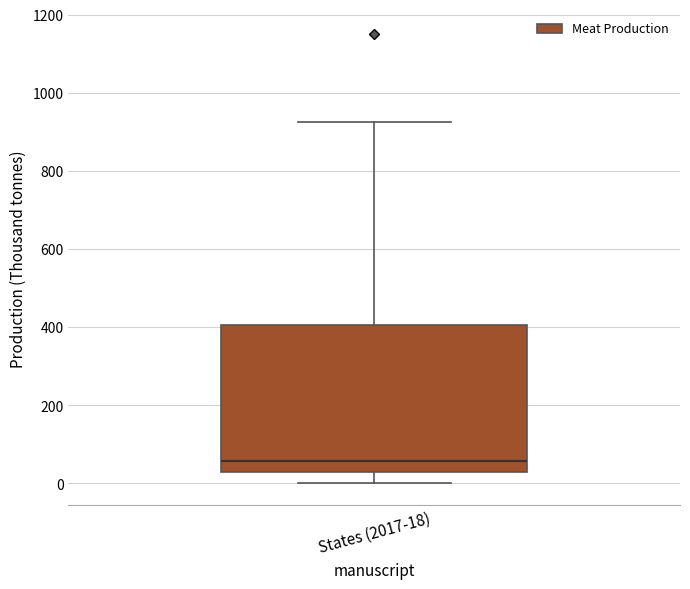

Where does the median line of the box for States (2017-18) sit on the y-axis? The values are not printed on the chart, so give them approximately, as read against the axis.

60